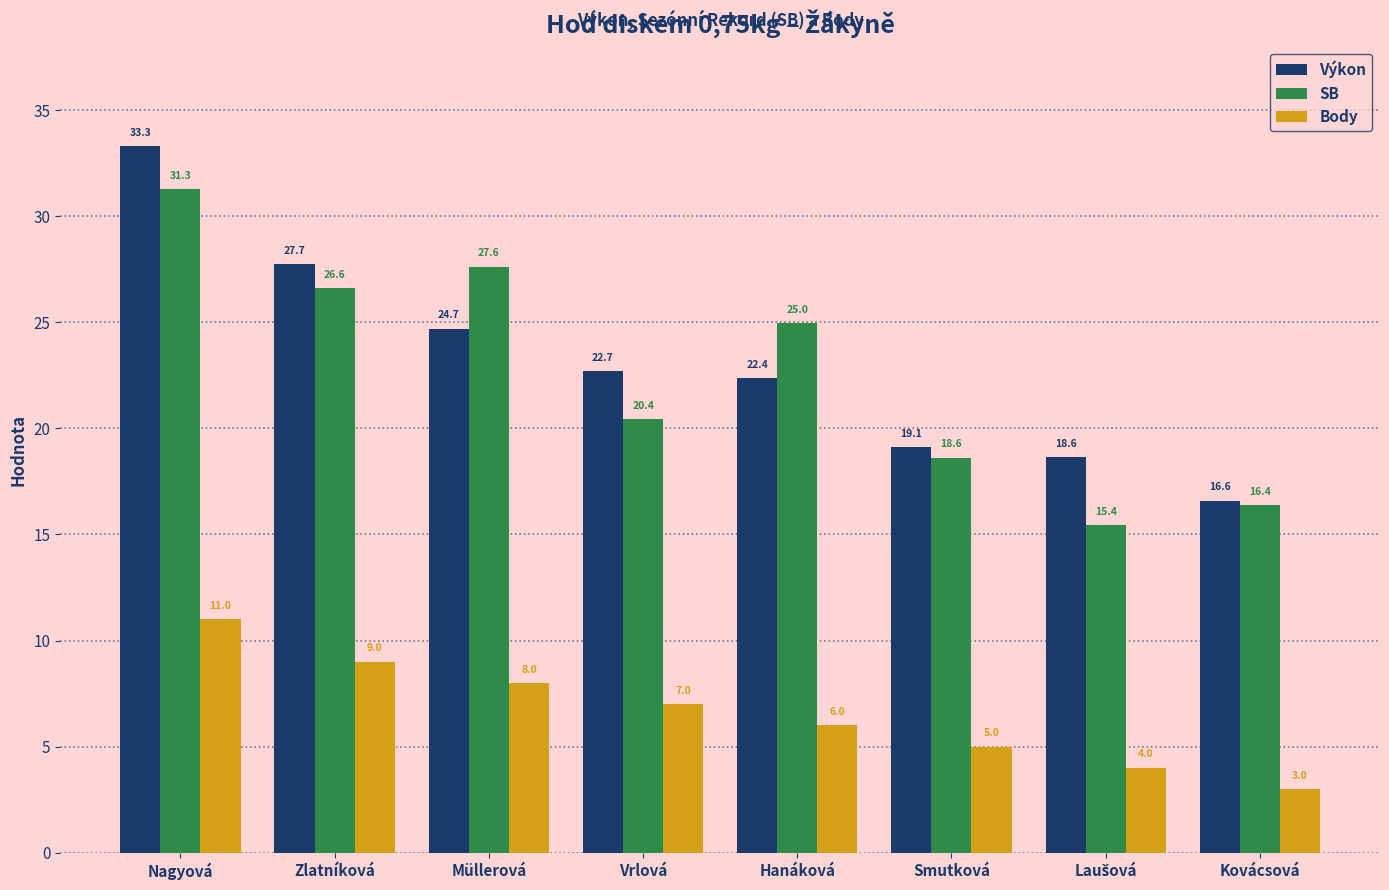

How many bars are there in each group?

3